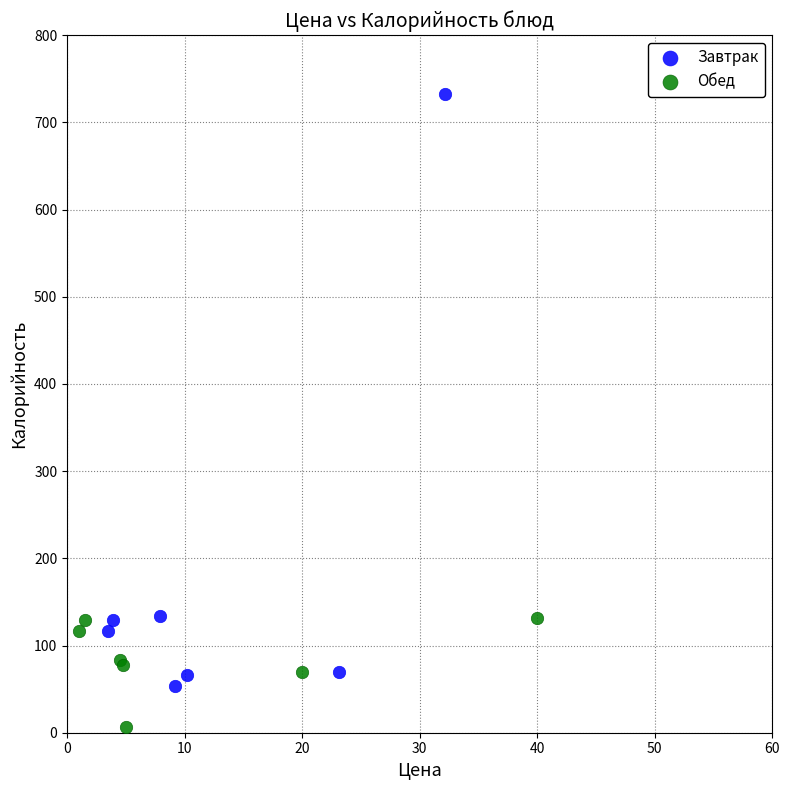

Which series has the largest Y range (max minus min)?

Завтрак